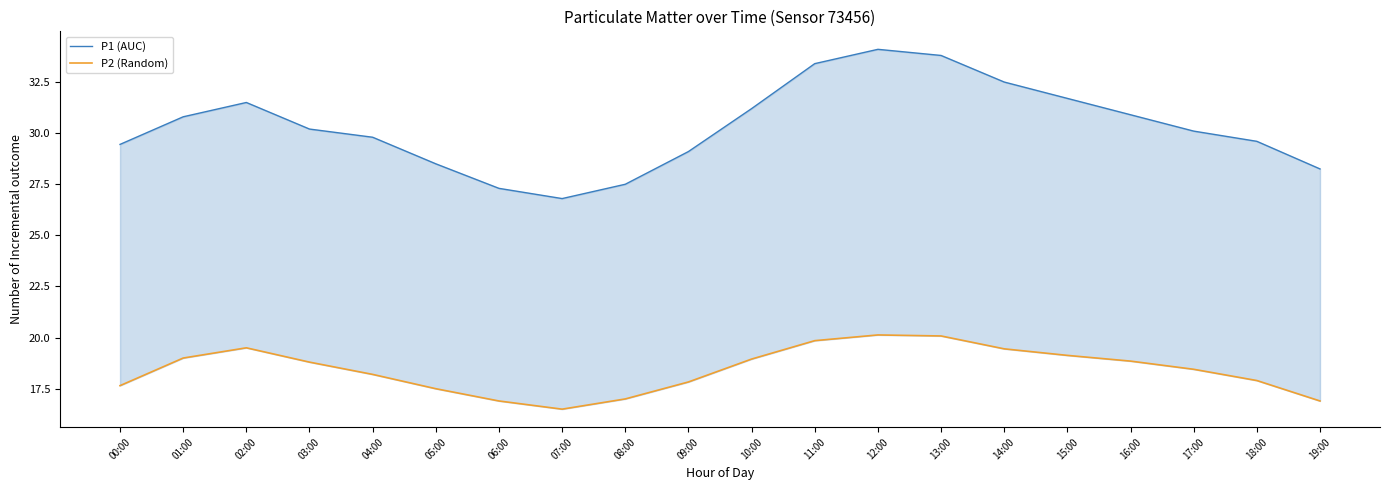

What are all the series names shown in the legend?

P1 (AUC), P2 (Random)